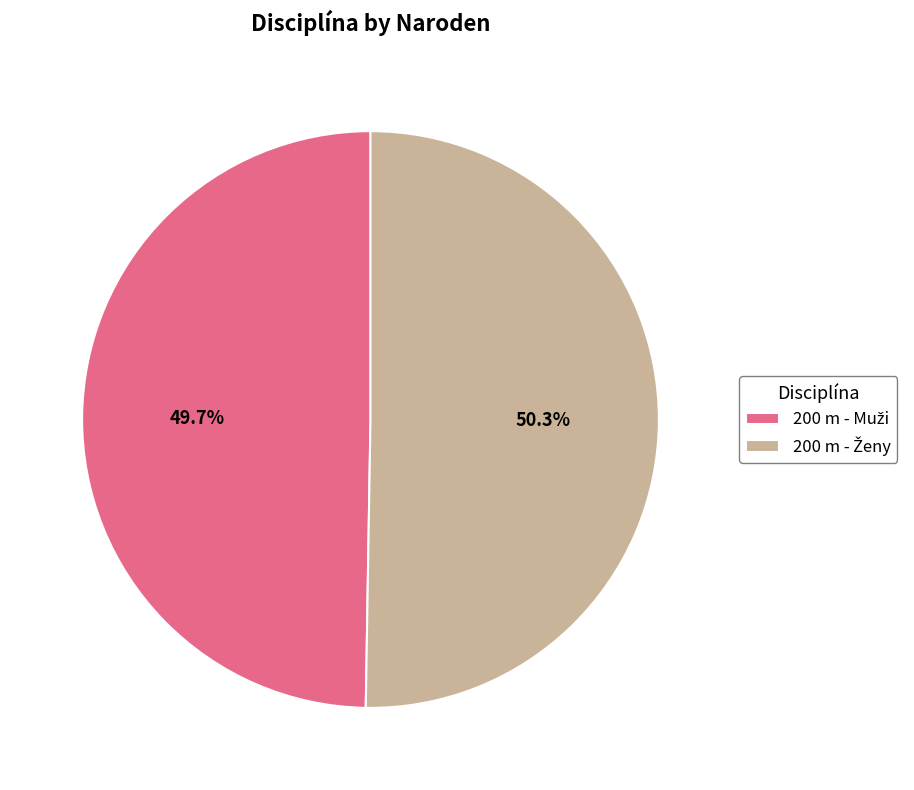

Is there any slice that represents more than half of the pie?

Yes